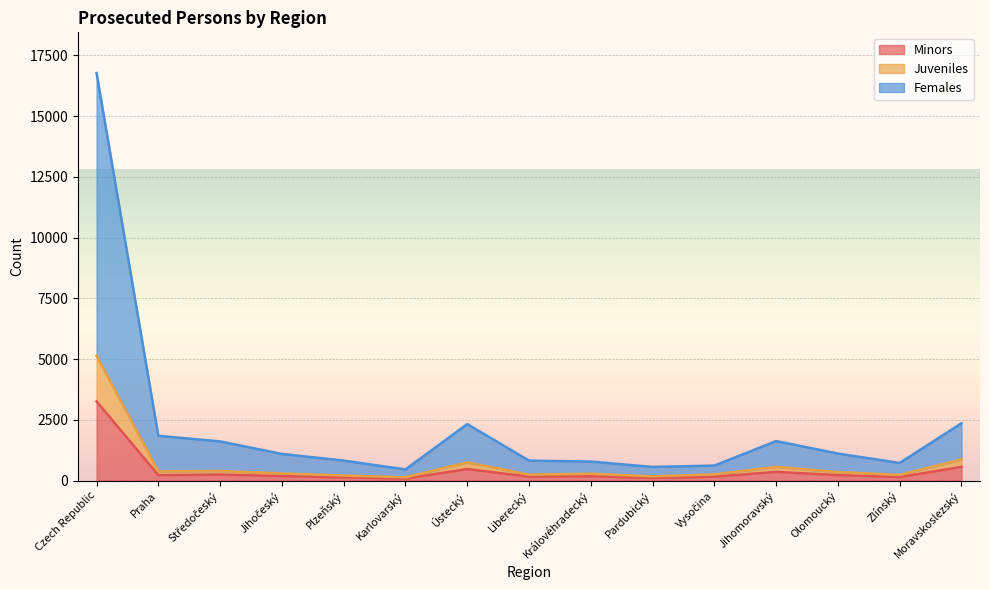

What is the minimum value for Minors?

83